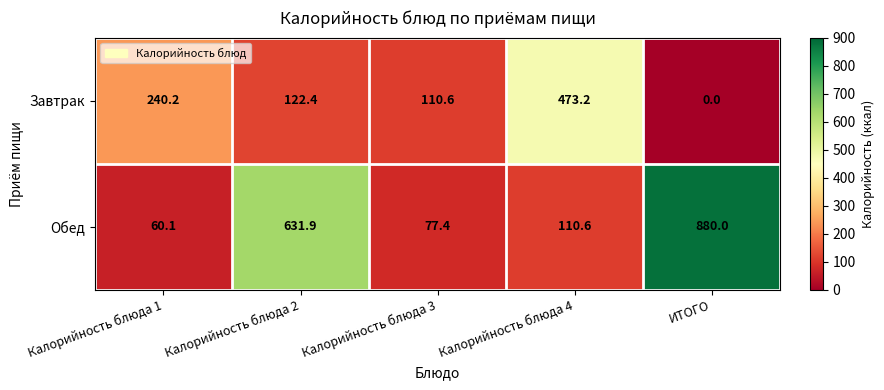

What is the difference between the Обед values at Калорийность блюда 3 and ИТОГО?

802.6